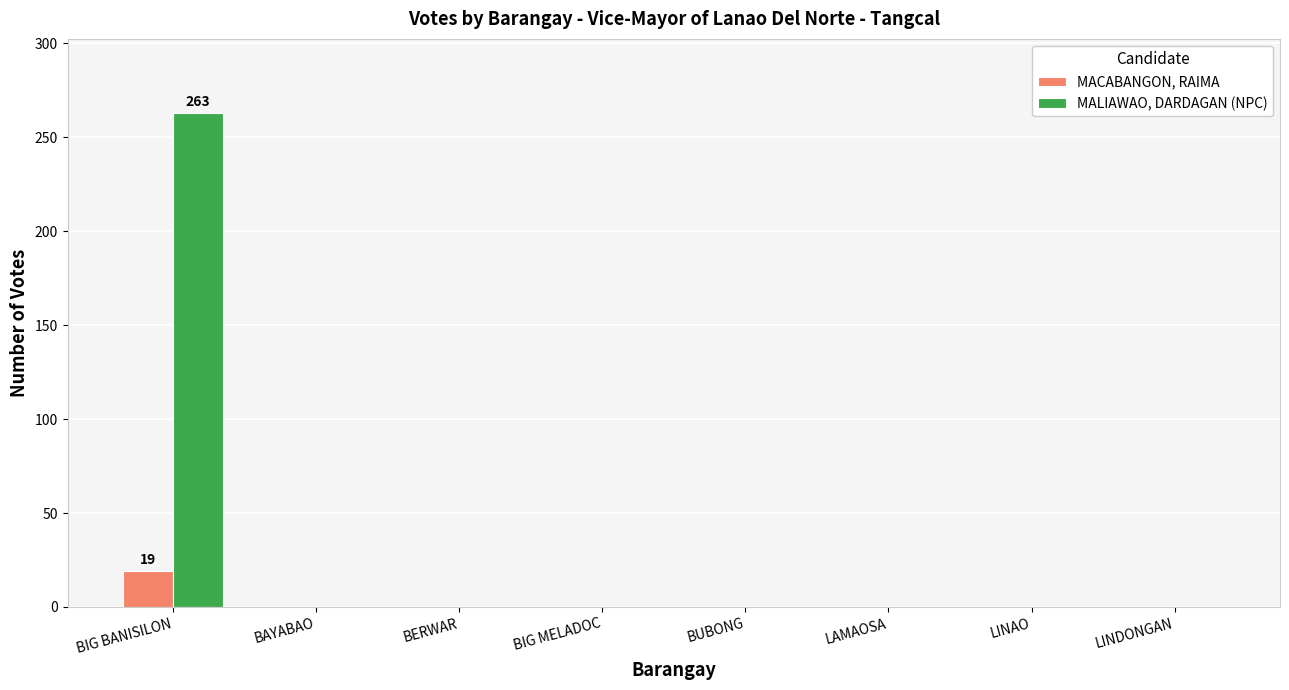

Which series has the largest total across all categories?

MALIAWAO, DARDAGAN (NPC)